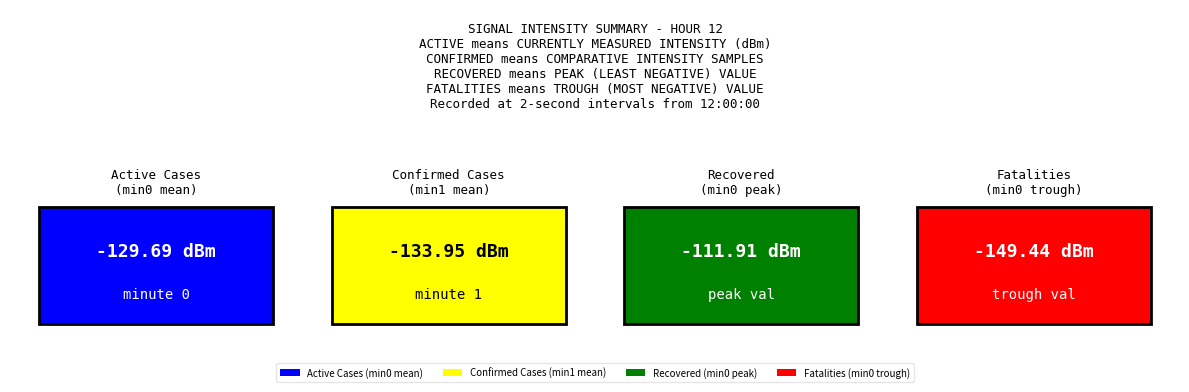

The value of minute_0 at 16 is -189.1. True or false?

False